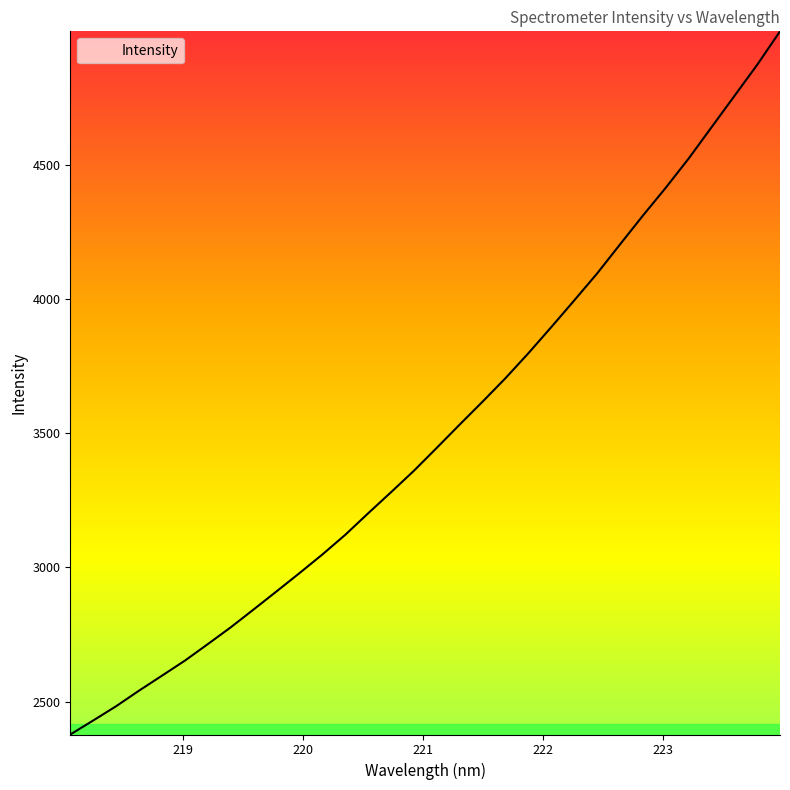

What is the smallest value displayed?

2377.0